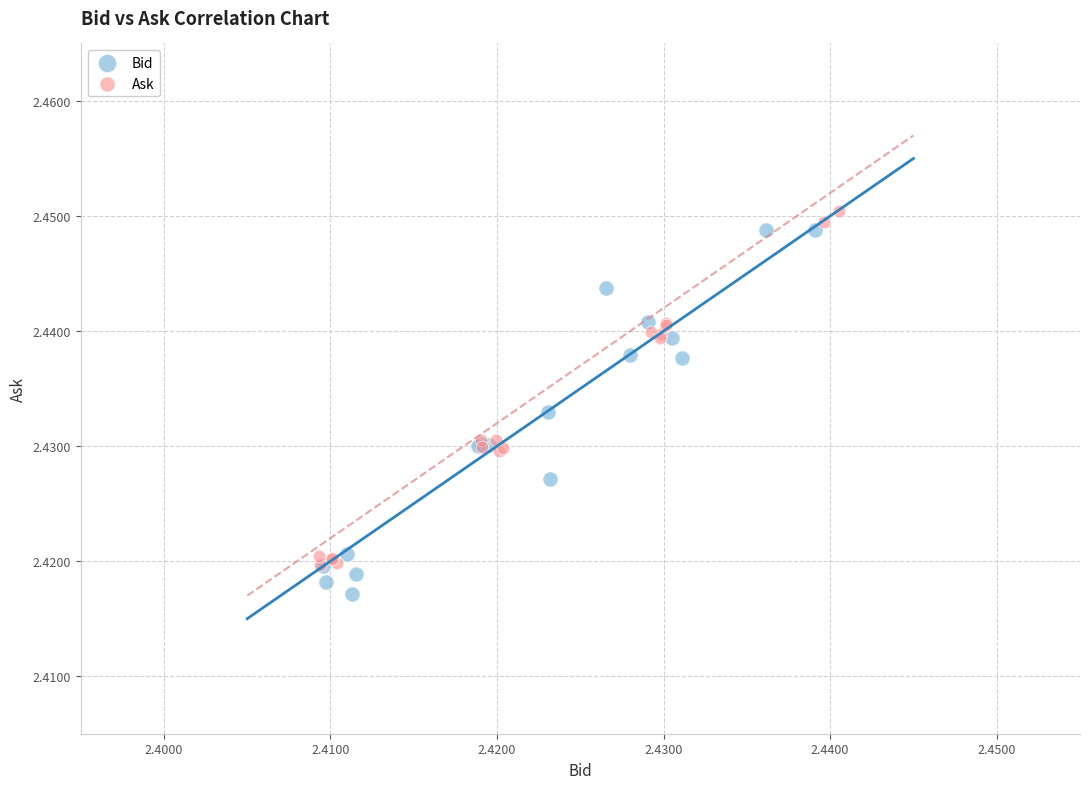

Which series contains the highest Y value?

Ask